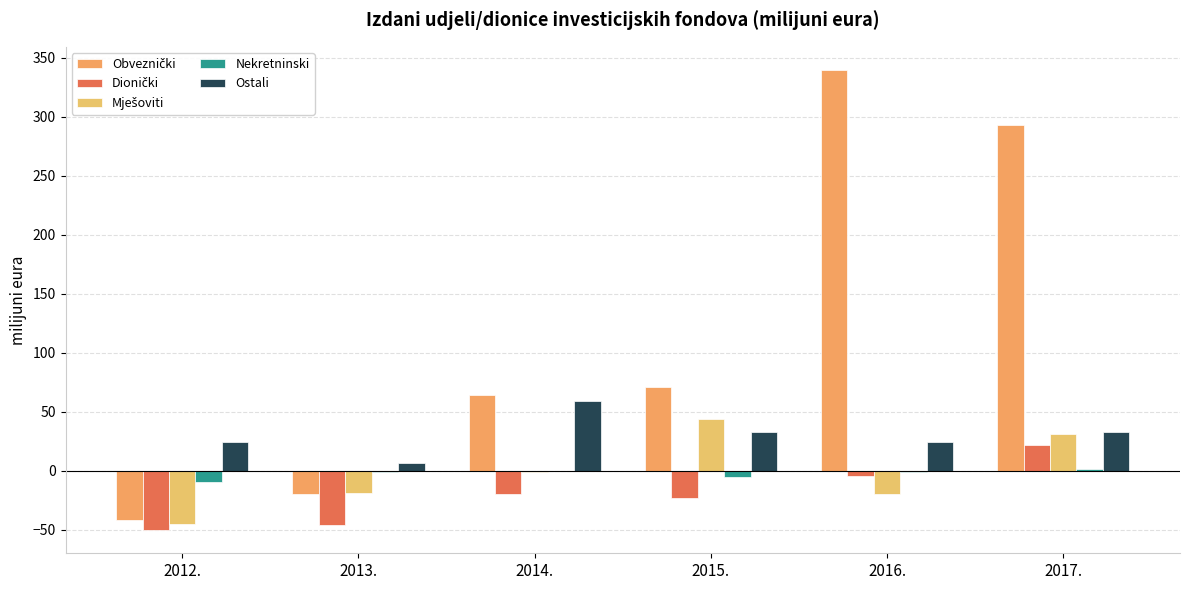

True or false: Dionički has a value of -19.8 at 2014..

True